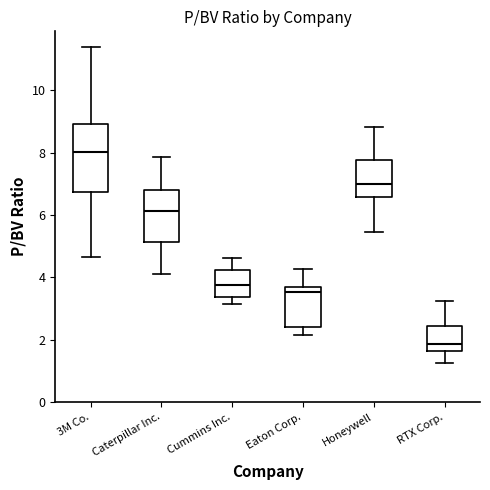

Reading left to right, read every box against the y-axis: the position of its median line, the range the box covers, and the ends of its whiskers. The values are not printed on the chart, so give them approximately, as read against the axis.

3M Co.: median 8.0, box 6.8 to 9.0, whiskers 4.6 to 11.4
Caterpillar Inc.: median 6.2, box 5.2 to 6.8, whiskers 4.2 to 7.8
Cummins Inc.: median 3.8, box 3.4 to 4.2, whiskers 3.2 to 4.6
Eaton Corp.: median 3.6 (just below the box's upper edge), box 2.4 to 3.6, whiskers 2.2 to 4.2
Honeywell: median 7.0, box 6.6 to 7.8, whiskers 5.4 to 8.8
RTX Corp.: median 1.8, box 1.6 to 2.4, whiskers 1.2 to 3.2